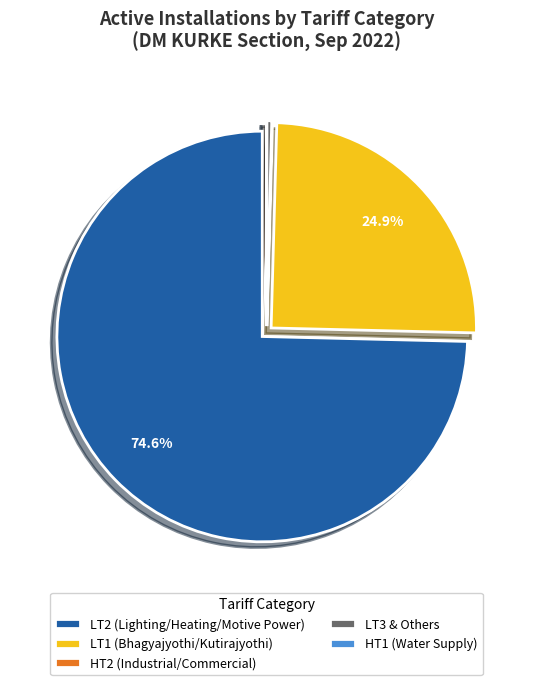

Which has a higher value, LT2 (Lighting/Heating/Motive Power) or LT3 & Others?

LT2 (Lighting/Heating/Motive Power)